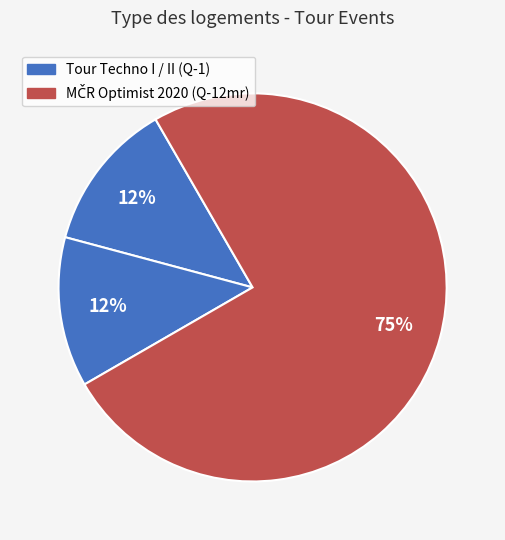

How many slices are in this pie chart?

3